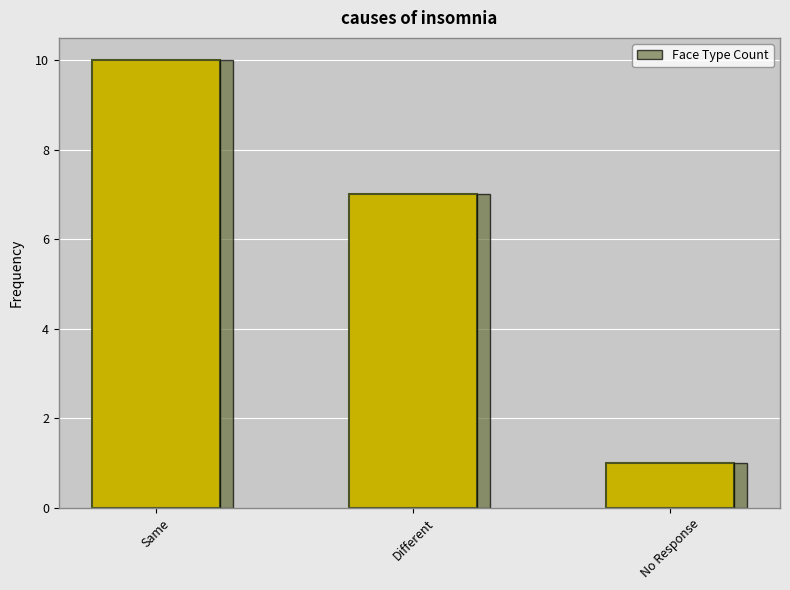

What position from the left is No Response?

3